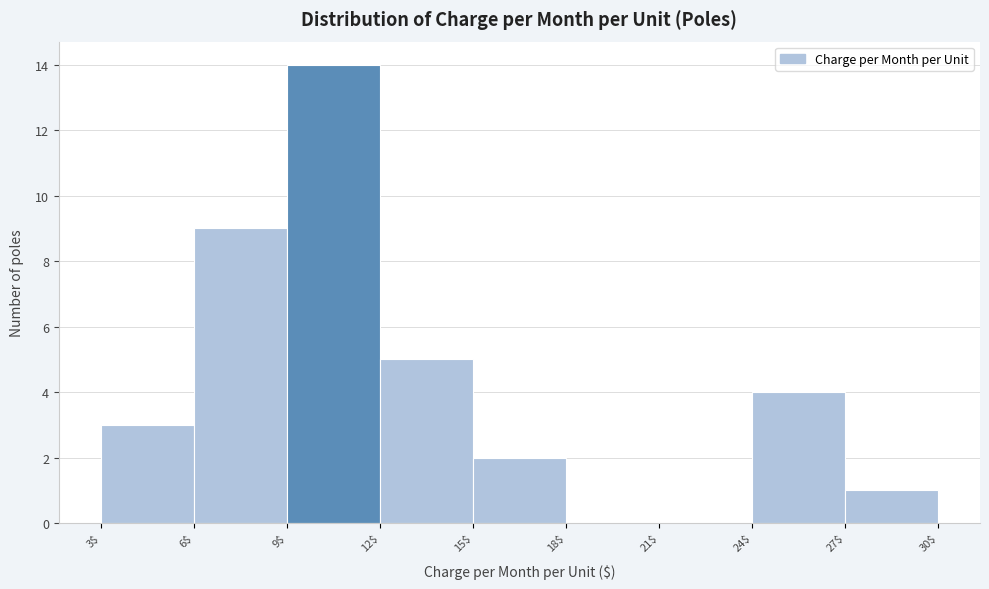

Reading left to right, list every bar in this chart as the range it spans on the x-axis followed by its height. The values are not printed on the chart, so give them approximately, as read against the axis.

3$ to 6$: 3
6$ to 9$: 9
9$ to 12$: 14
12$ to 15$: 5
15$ to 18$: 2
18$ to 21$: 0
21$ to 24$: 0
24$ to 27$: 4
27$ to 30$: 1